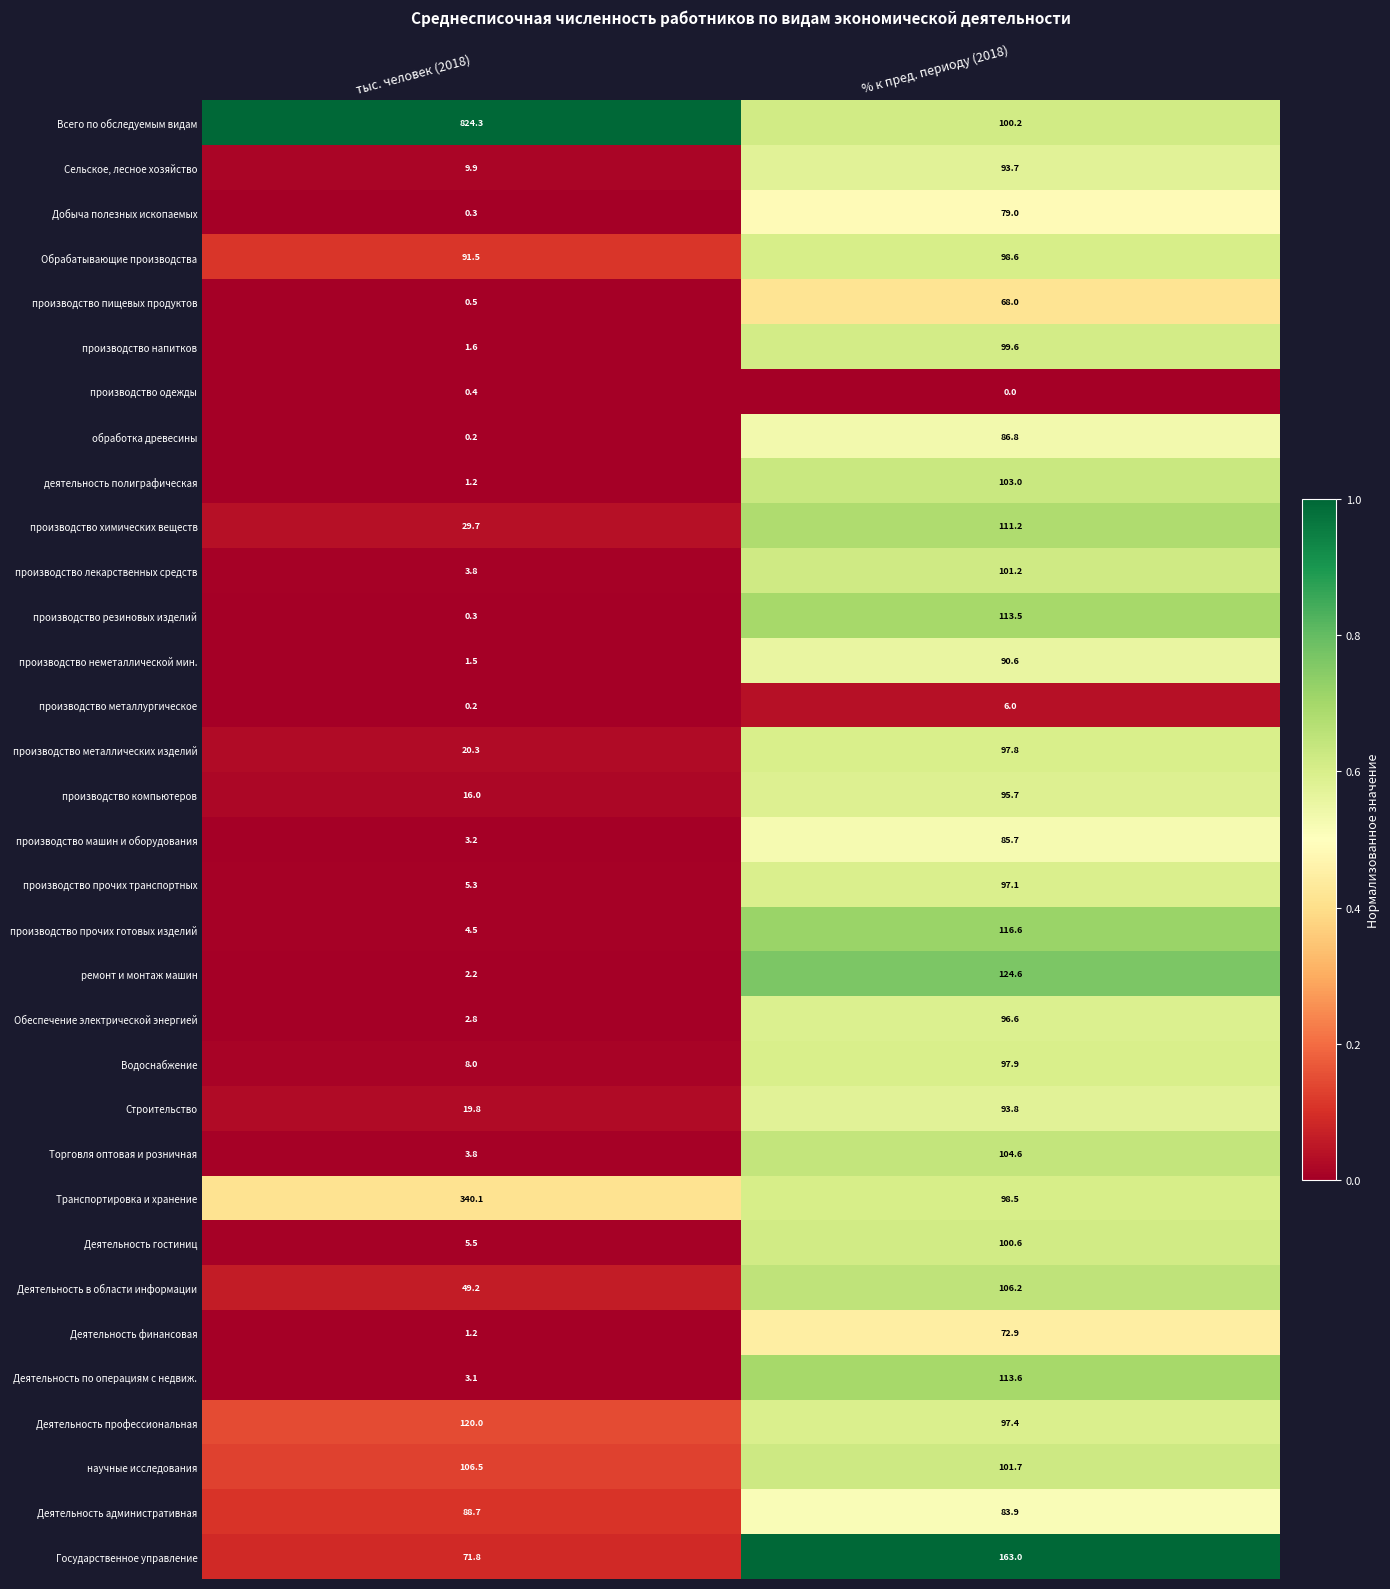

True or false: производство химических веществ has a value of 29.7 at тыс. человек (2018).

True